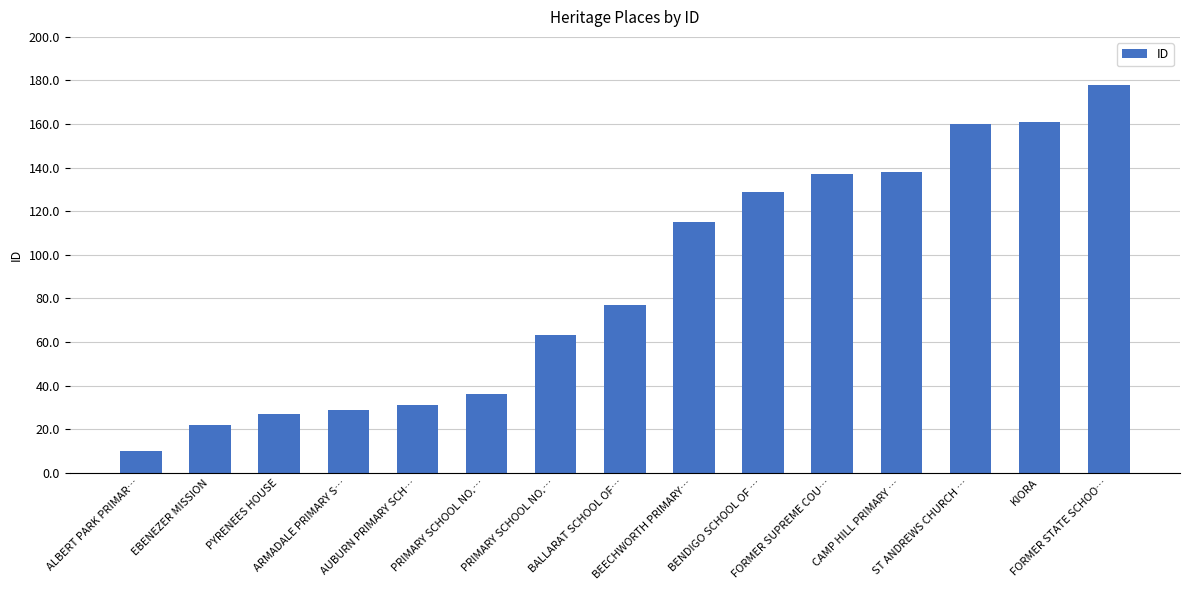

Rank the categories by value from lowest to highest.

ALBERT PARK PRIMAR…, EBENEZER MISSION, PYRENEES HOUSE, ARMADALE PRIMARY S…, AUBURN PRIMARY SCH…, PRIMARY SCHOOL NO.…, PRIMARY SCHOOL NO.…, BALLARAT SCHOOL OF…, BEECHWORTH PRIMARY…, BENDIGO SCHOOL OF …, FORMER SUPREME COU…, CAMP HILL PRIMARY …, ST ANDREWS CHURCH …, KIORA, FORMER STATE SCHOO…